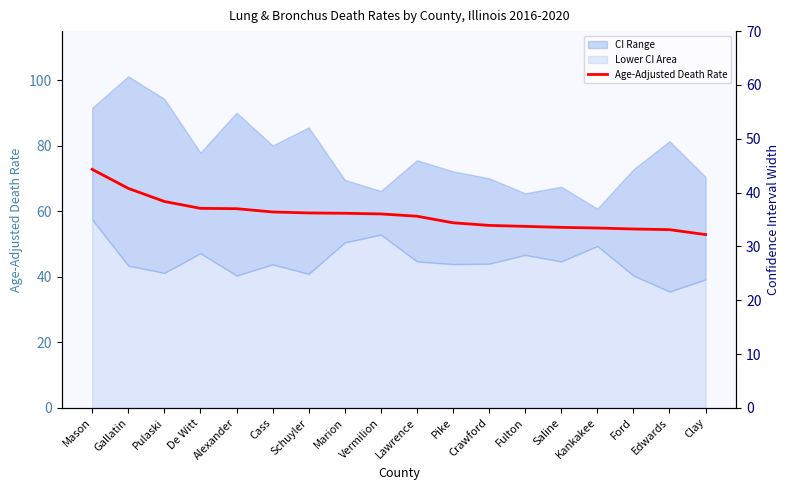

What is the change in value from Marion to Edwards?

-5.0